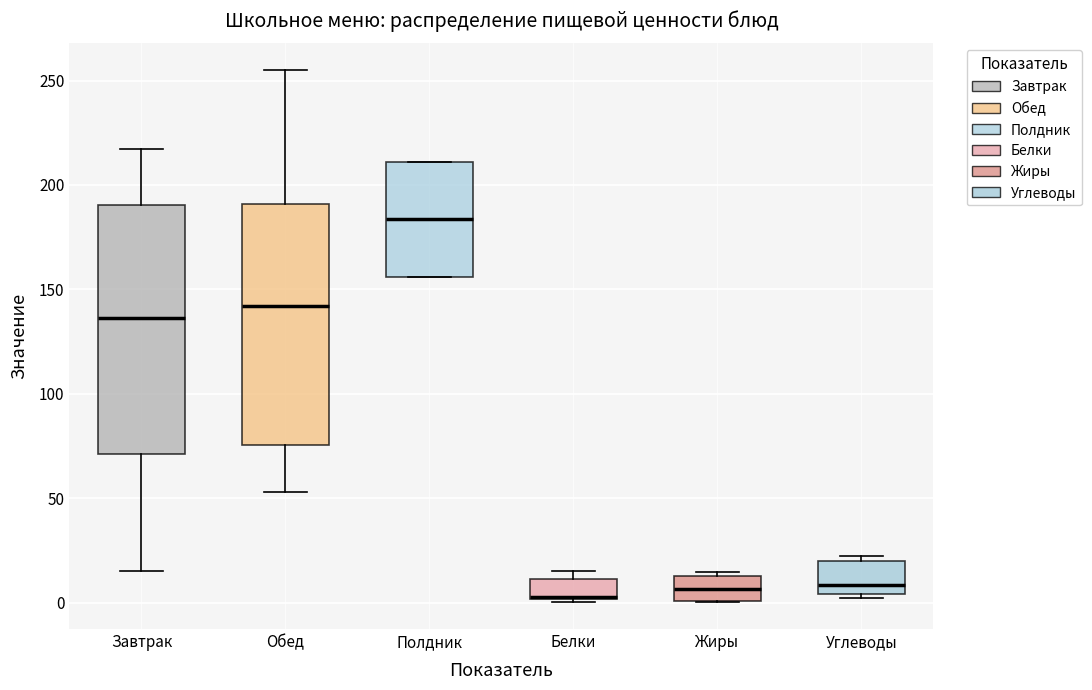

Where does the lower whisker of the box for Обед end on the y-axis? The values are not printed on the chart, so give them approximately, as read against the axis.

55